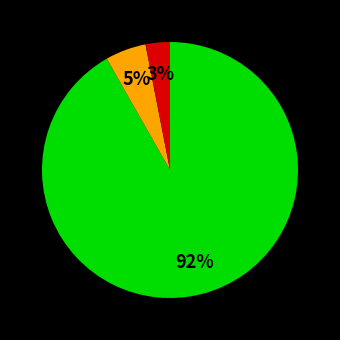

To the nearest percent, what is the difference between the largest and smallest slice percentages?

89%